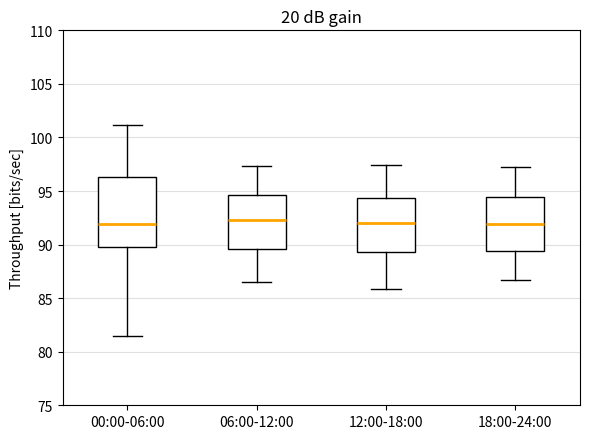

Which box is the tallest, from its lower edge to its upper edge?

00:00-06:00